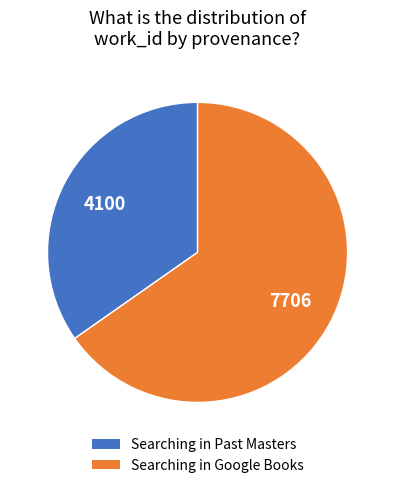

Does Searching in Google Books represent more than half of the total?

Yes